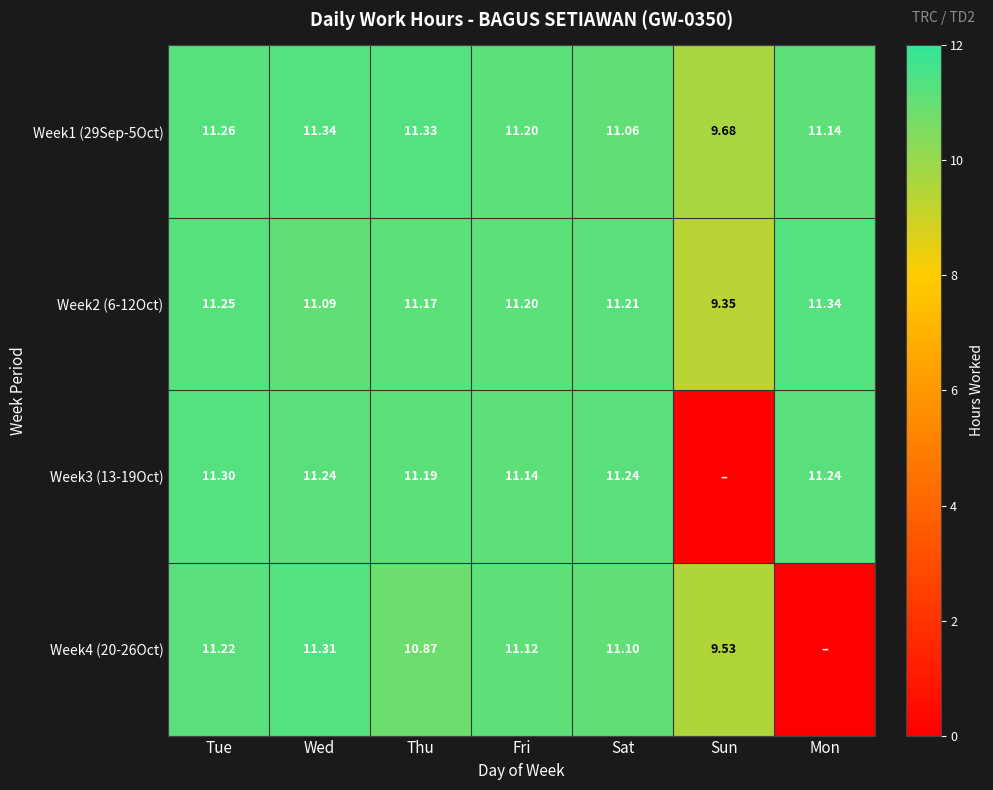

How many data points in Week1 (29Sep-5Oct) are above 11?

6